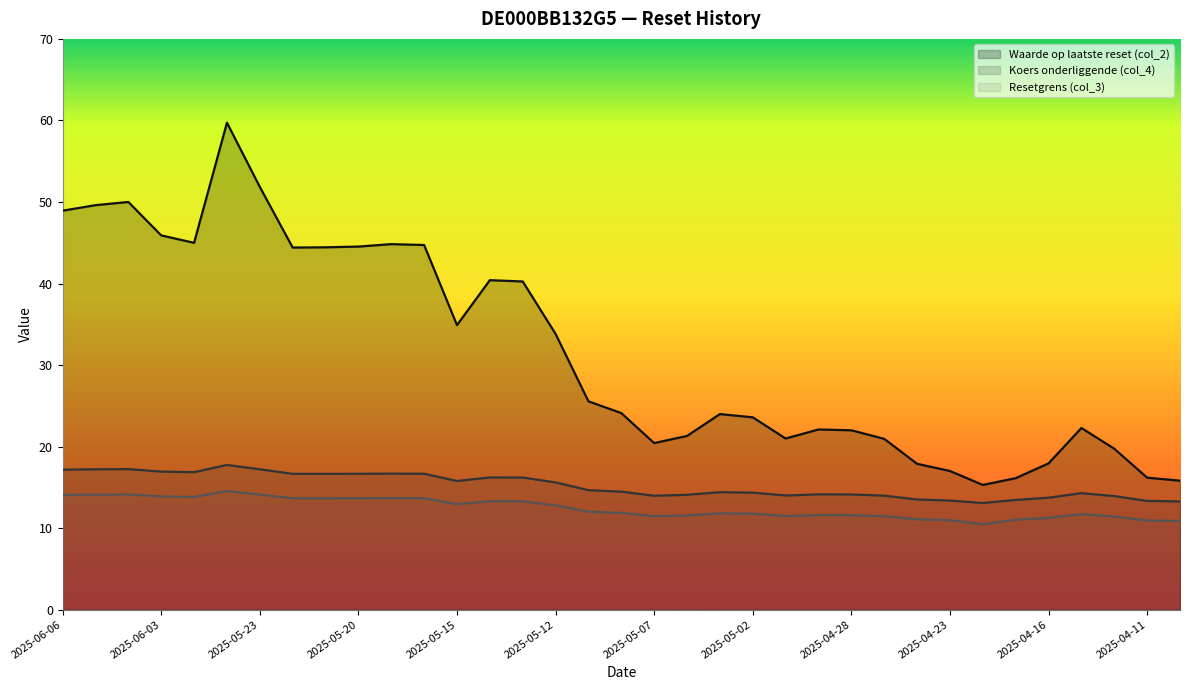

How many values in the Koers onderliggende (col_4) series are below 14?

10